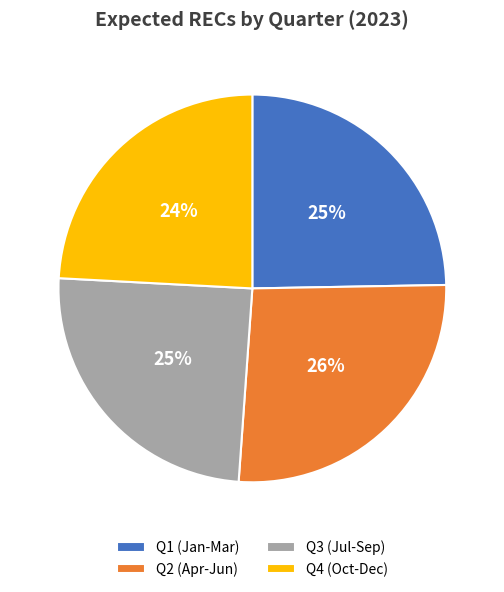

Does any single category account for the majority?

No